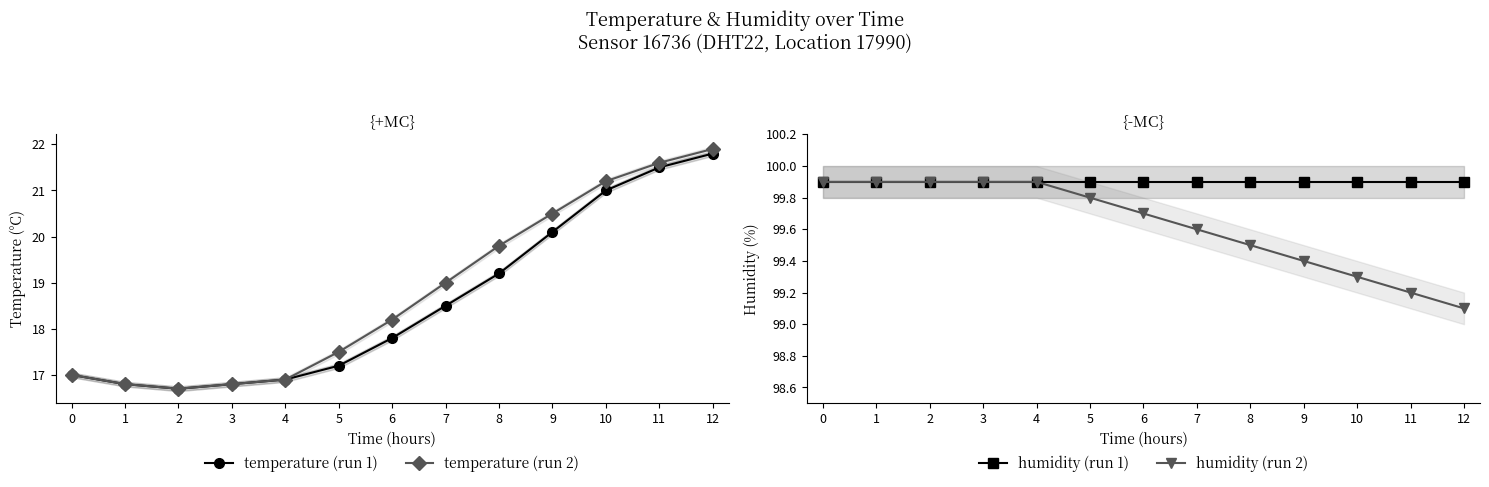

At how many categories does at least one series exceed 32?

13